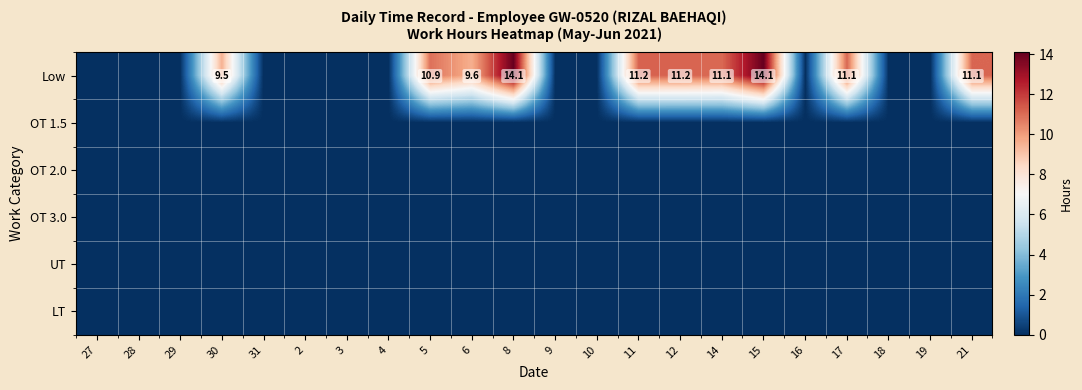

At which category is the sum across all series the highest?

8